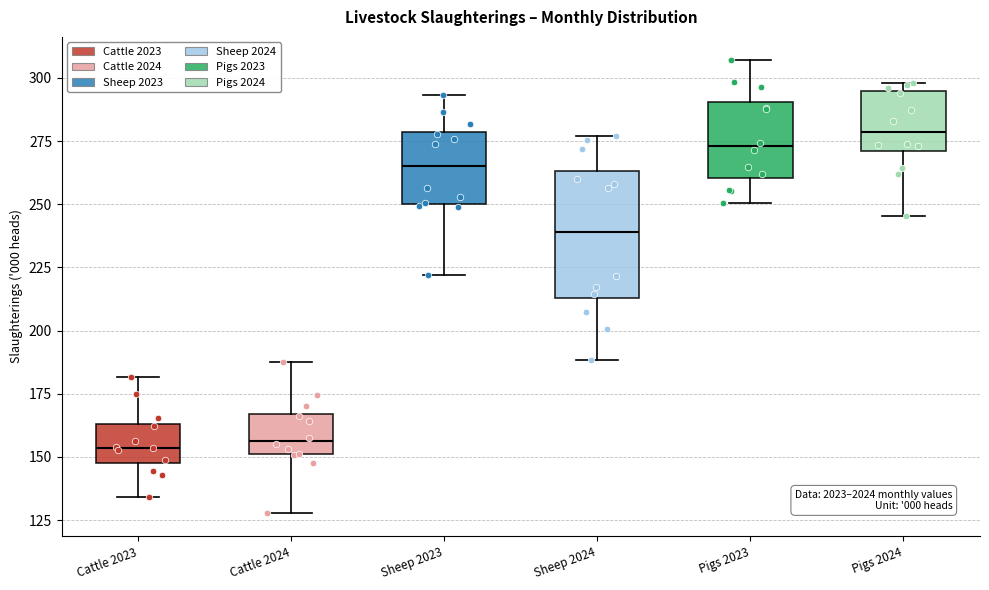

Reading left to right, transcribe this box plot: for each box, give where its median line is, the range the box spans, and where its two whiskers end, as read against the y-axis. The values are not printed on the chart, so give them approximately, as read against the axis.

Cattle 2023: median 155, box 150 to 165, whiskers 135 to 180
Cattle 2024: median 155, box 150 to 165, whiskers 130 to 190
Sheep 2023: median 265, box 250 to 280, whiskers 220 to 295
Sheep 2024: median 240, box 215 to 265, whiskers 190 to 275
Pigs 2023: median 275, box 260 to 290, whiskers 250 to 305
Pigs 2024: median 280, box 270 to 295, whiskers 245 to 300